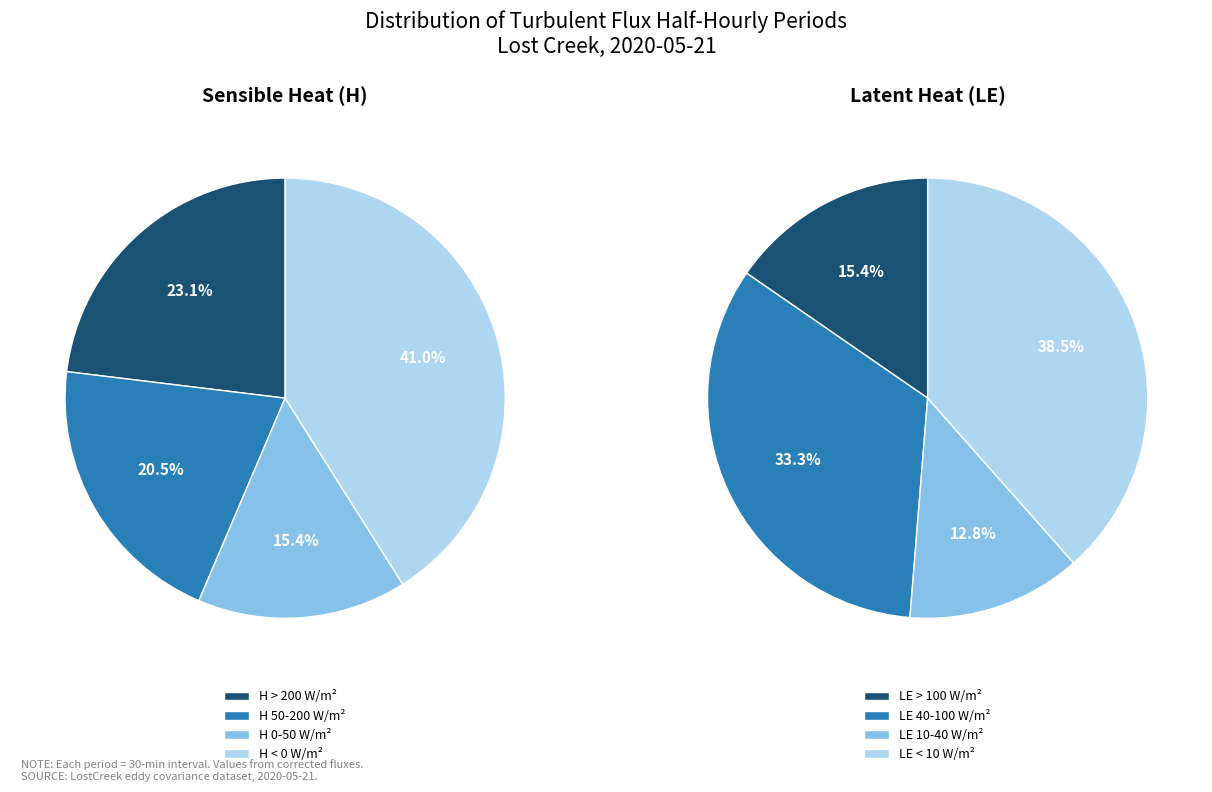

Is the sum of 9 and 6 greater than half?

No